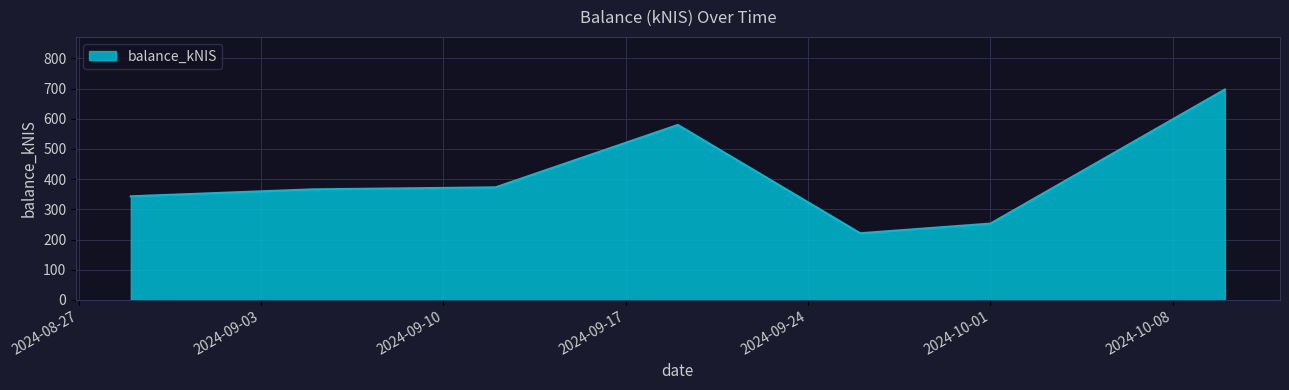

What is the smallest value displayed?

220.8